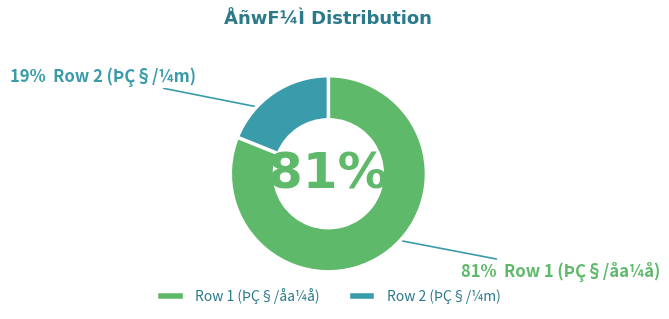

To the nearest percent, what is the difference between the 7 and 30 slice percentages?

62%